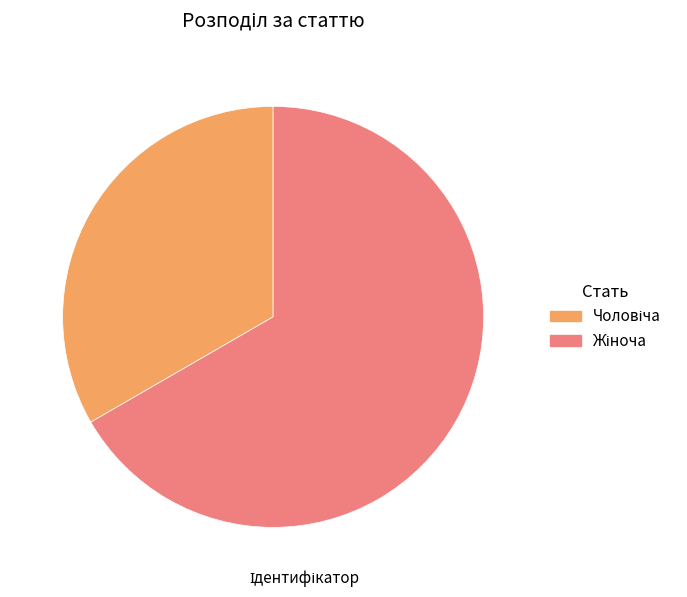

How many segments does this pie chart have?

2